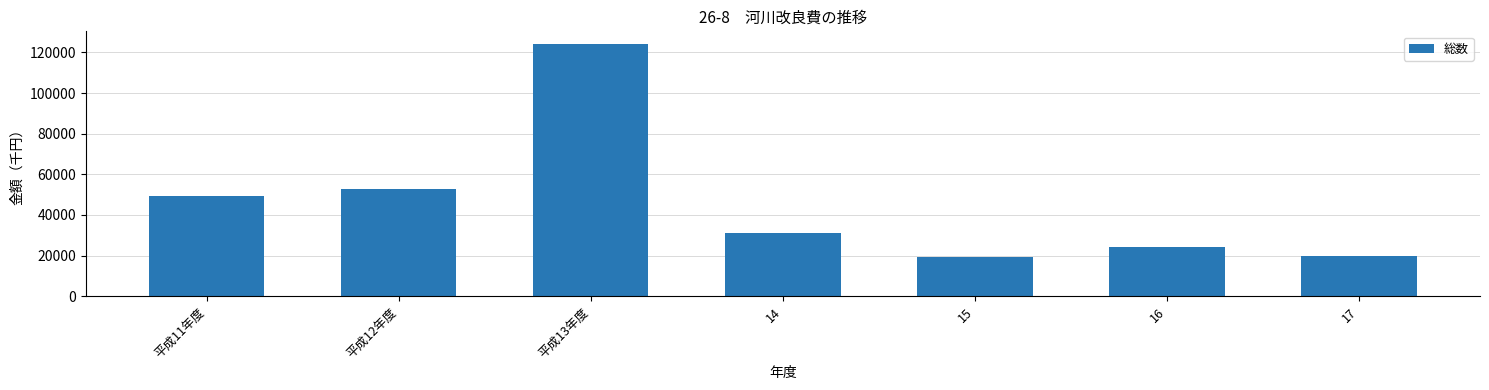

What is the label of the 2nd bar from the right?

16